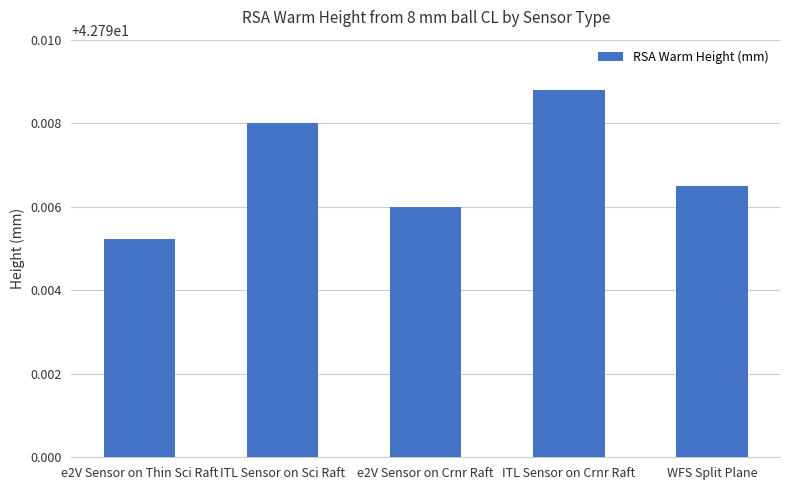

Which label corresponds to the smallest value in the chart?

e2V Sensor on Thin Sci Raft